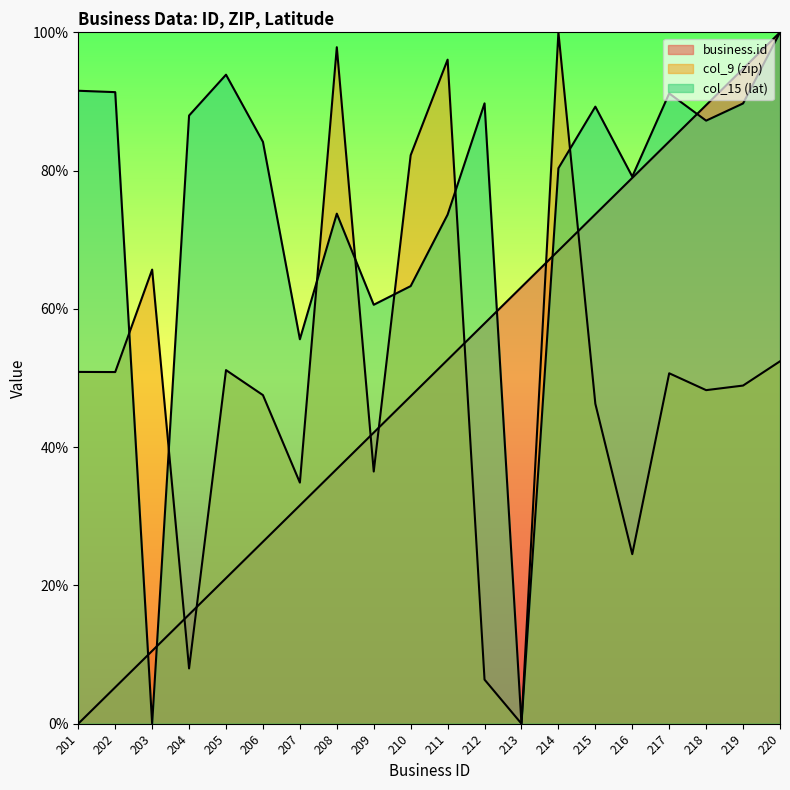

What is the value of the business.id point at the 13th from the left?

0.6